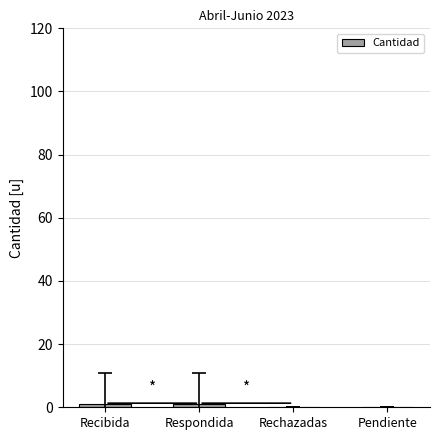

True or false: the data shows 0 at Pendiente.

True